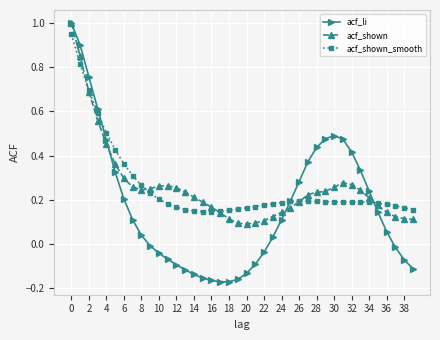

Which series has the largest range (max minus min)?

acf_li